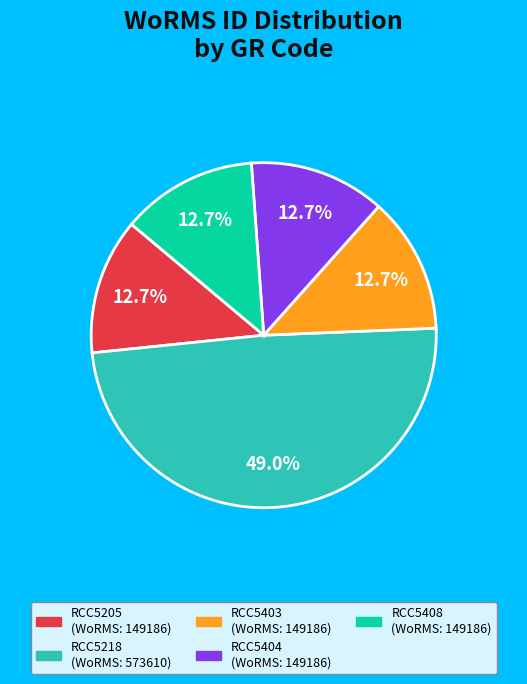

True or false: RCC5404 accounts for 13% of the total.

True